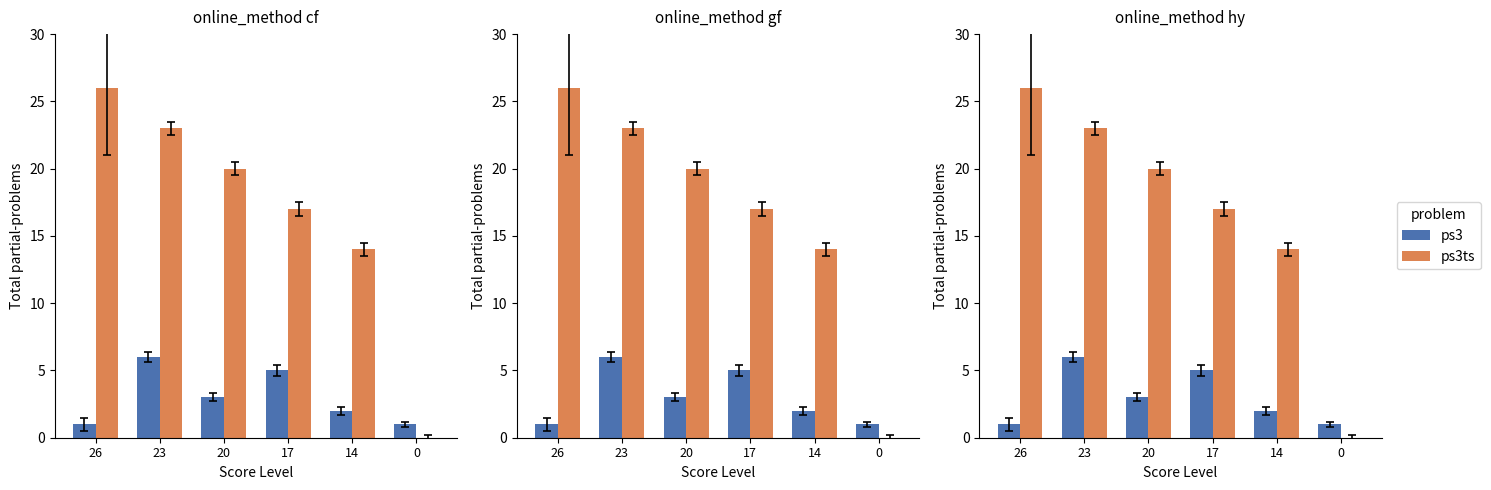

How many groups of bars are there?

6